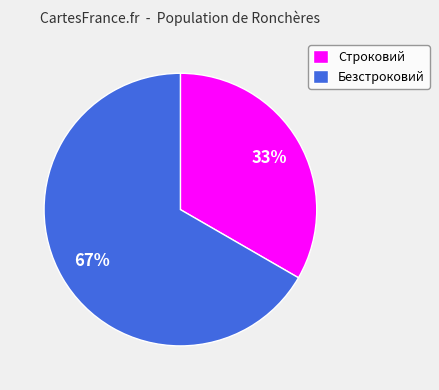

Which has a higher value, Безстроковий or Строковий?

Безстроковий